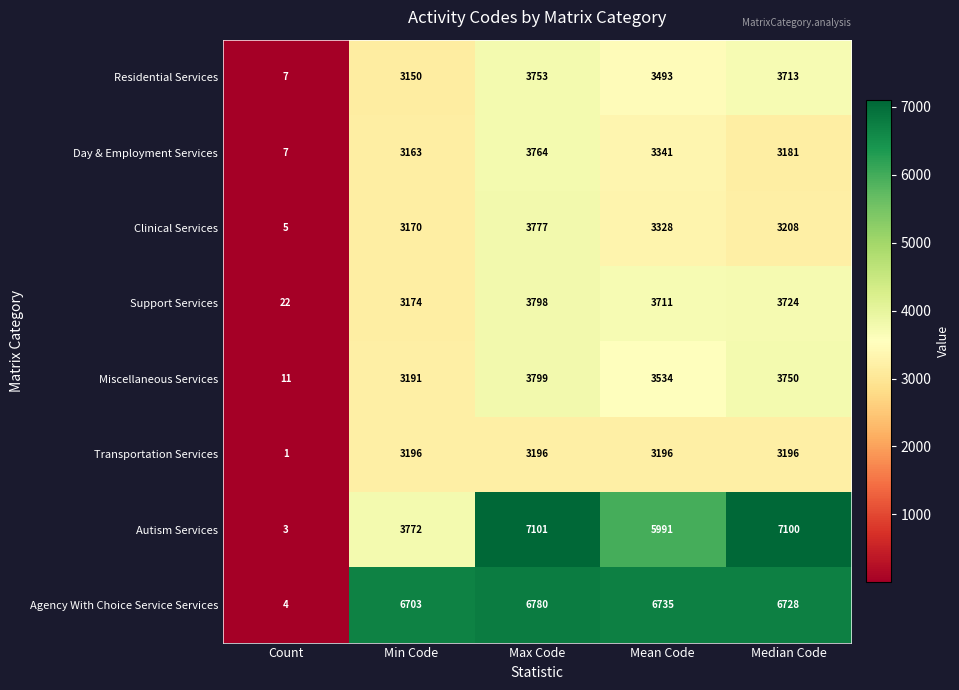

Which label corresponds to the largest value in the chart?

Max Code